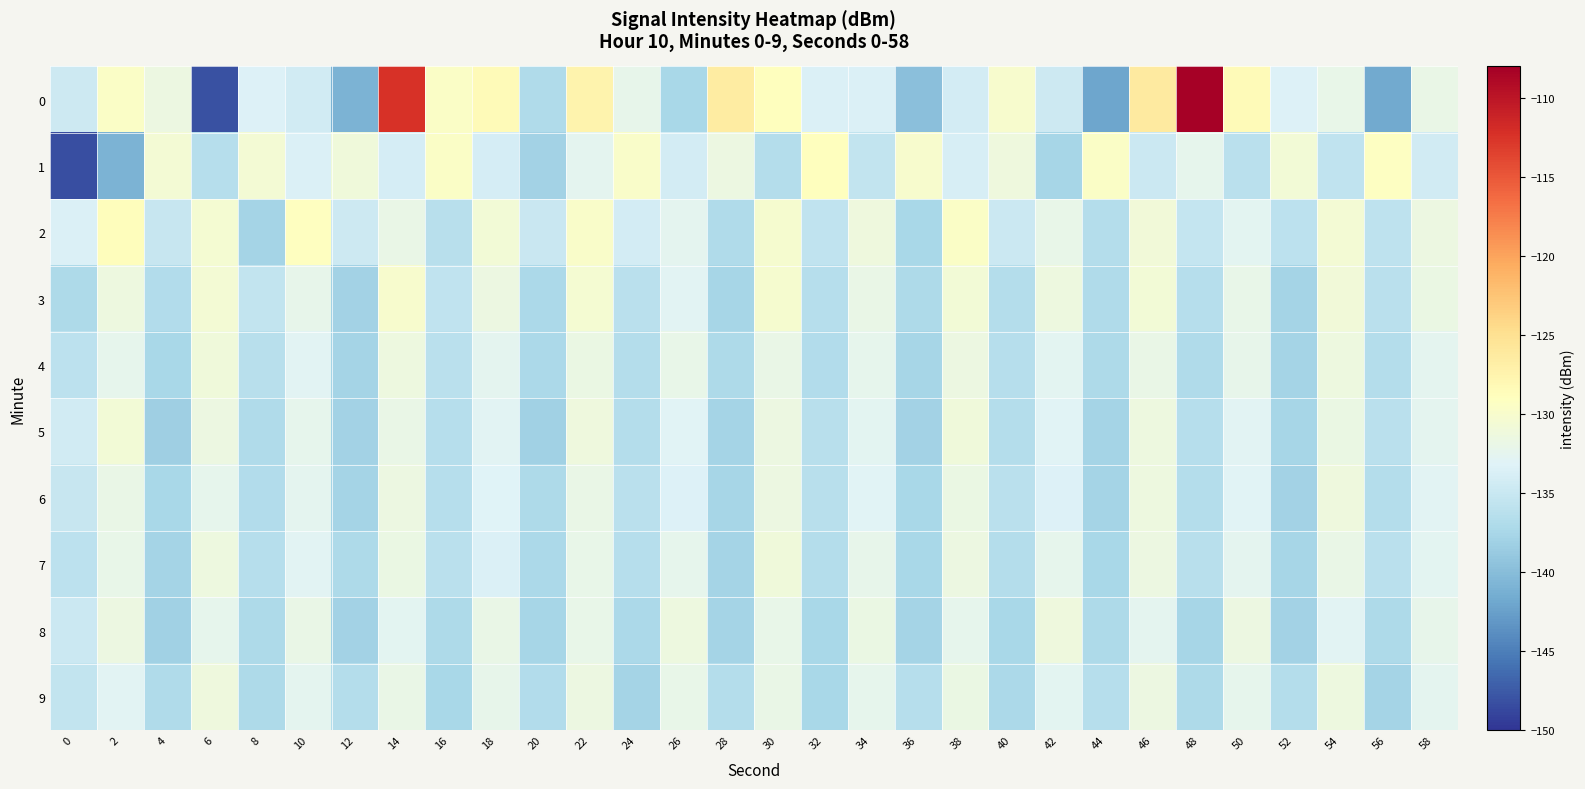

Reading left to right, transcribe all the data shown in this chart.

0: 0=-134.7	2=-129.6	4=-131.6	6=-148.1	8=-133.4	10=-134.3	12=-140.9	14=-112.4	16=-129.6	18=-128.4	20=-136.9	22=-127.4	24=-132.1	26=-137.5	28=-126.5	30=-128.9	32=-133.5	34=-133.5	36=-139.7	38=-134.2	40=-130.1	42=-134.7	44=-142.0	46=-126.2	48=-108.3	50=-128.5	52=-133.4	54=-132.0	56=-141.7	58=-131.9
1: 0=-148.3	2=-140.8	4=-130.5	6=-136.5	8=-130.6	10=-133.6	12=-131.0	14=-134.0	16=-129.6	18=-134.0	20=-138.0	22=-132.5	24=-129.8	26=-134.2	28=-131.6	30=-136.7	32=-128.9	34=-135.4	36=-130.1	38=-133.8	40=-131.2	42=-137.6	44=-129.5	46=-134.9	48=-132.3	50=-136.1	52=-130.8	54=-135.7	56=-129.2	58=-134.4
2: 0=-133.5	2=-128.7	4=-135.2	6=-130.4	8=-137.8	10=-129.1	12=-134.6	14=-131.9	16=-136.3	18=-130.7	20=-135.0	22=-129.8	24=-134.1	26=-132.5	28=-136.9	30=-130.3	32=-135.6	34=-131.2	36=-137.4	38=-129.6	40=-134.8	42=-132.1	44=-136.6	46=-130.9	48=-135.3	50=-132.7	52=-136.0	54=-130.5	56=-135.8	58=-131.5
3: 0=-137.1	2=-131.3	4=-136.8	6=-130.6	8=-135.5	10=-132.2	12=-137.9	14=-130.0	16=-135.7	18=-131.6	20=-137.3	22=-130.4	24=-136.1	26=-132.8	28=-137.6	30=-130.2	32=-136.4	34=-131.9	36=-137.2	38=-130.7	40=-136.7	42=-131.4	44=-137.0	46=-130.8	48=-136.5	50=-132.0	52=-137.7	54=-130.9	56=-136.2	58=-131.7
4: 0=-135.9	2=-132.4	4=-137.5	6=-131.1	8=-136.3	10=-132.9	12=-137.8	14=-131.4	16=-136.1	18=-132.6	20=-137.3	22=-131.7	24=-136.6	26=-132.1	28=-137.1	30=-131.9	32=-136.8	34=-132.3	36=-137.6	38=-131.5	40=-136.4	42=-132.7	44=-137.2	46=-131.8	48=-136.9	50=-132.2	52=-137.7	54=-131.3	56=-136.7	58=-132.5
5: 0=-134.3	2=-130.8	4=-138.2	6=-131.6	8=-136.9	10=-132.4	12=-138.0	14=-131.8	16=-136.5	18=-132.9	20=-138.1	22=-131.2	24=-136.7	26=-133.1	28=-137.8	30=-131.5	32=-136.3	34=-132.7	36=-137.9	38=-131.1	40=-136.6	42=-133.0	44=-137.7	46=-131.3	48=-136.4	50=-132.8	52=-137.6	54=-131.7	56=-136.2	58=-132.6
6: 0=-135.1	2=-131.9	4=-137.4	6=-132.3	8=-136.8	10=-132.6	12=-137.7	14=-131.5	16=-136.5	18=-133.2	20=-137.2	22=-131.8	24=-136.1	26=-133.4	28=-137.6	30=-131.6	32=-136.3	34=-133.1	36=-137.5	38=-131.7	40=-136.2	42=-133.3	44=-137.8	46=-131.4	48=-136.6	50=-133.0	52=-137.9	54=-131.2	56=-136.7	58=-132.9
7: 0=-136.0	2=-132.1	4=-137.8	6=-131.3	8=-136.4	10=-132.8	12=-137.1	14=-131.7	16=-136.2	18=-133.5	20=-137.3	22=-132.0	24=-136.5	26=-132.4	28=-137.7	30=-131.1	32=-136.6	34=-132.2	36=-137.4	38=-131.5	40=-136.7	42=-132.3	44=-137.5	46=-131.6	48=-136.3	50=-132.6	52=-137.6	54=-131.9	56=-136.1	58=-132.7
8: 0=-134.8	2=-131.6	4=-138.1	6=-132.4	8=-137.2	10=-131.9	12=-137.9	14=-132.7	16=-137.1	18=-131.8	20=-137.6	22=-132.1	24=-137.3	26=-131.4	28=-137.8	30=-132.0	32=-137.4	34=-131.7	36=-137.7	38=-132.3	40=-137.5	42=-131.2	44=-137.2	46=-132.6	48=-137.6	50=-131.5	52=-137.9	54=-132.8	56=-137.1	58=-132.2
9: 0=-135.4	2=-132.8	4=-136.9	6=-131.2	8=-137.1	10=-132.5	12=-136.6	14=-131.8	16=-137.4	18=-132.2	20=-136.8	22=-131.5	24=-137.7	26=-132.1	28=-136.7	30=-131.9	32=-137.5	34=-132.4	36=-136.5	38=-131.7	40=-137.3	42=-132.7	44=-136.4	46=-131.6	48=-137.2	50=-132.3	52=-136.6	54=-131.4	56=-137.8	58=-132.6